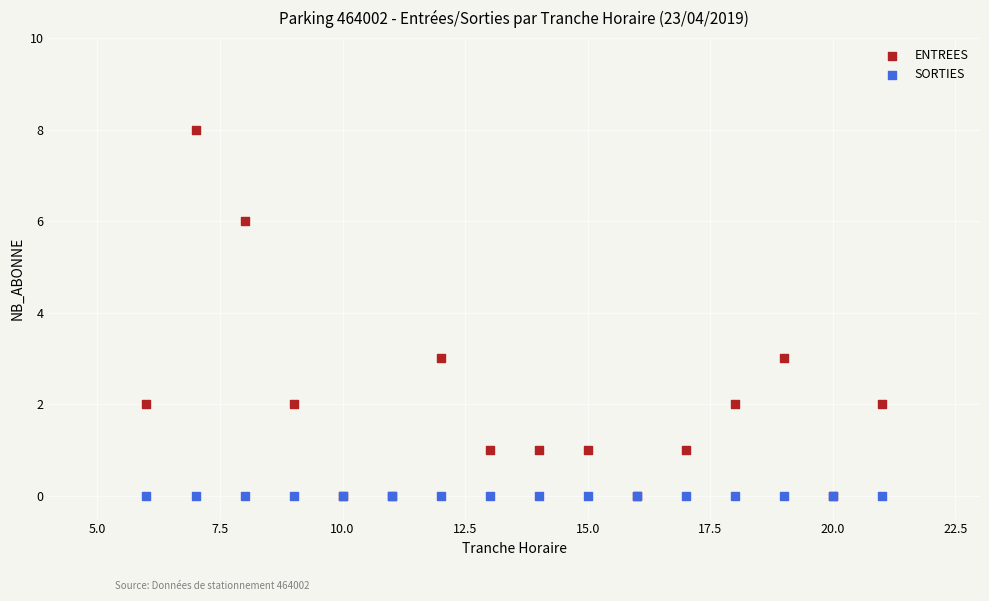

What are all the series names shown in the legend?

ENTREES, SORTIES